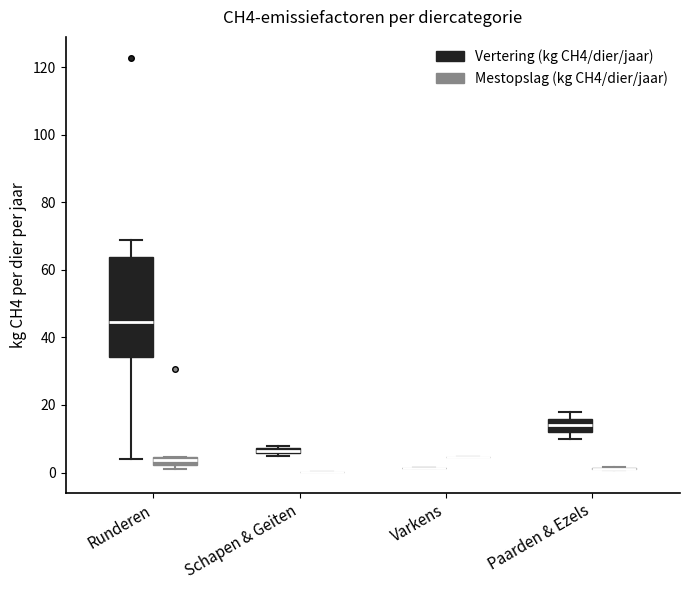

Which box is the tallest, from its lower edge to its upper edge?

Runderen (Vertering (kg CH4/dier/jaar))